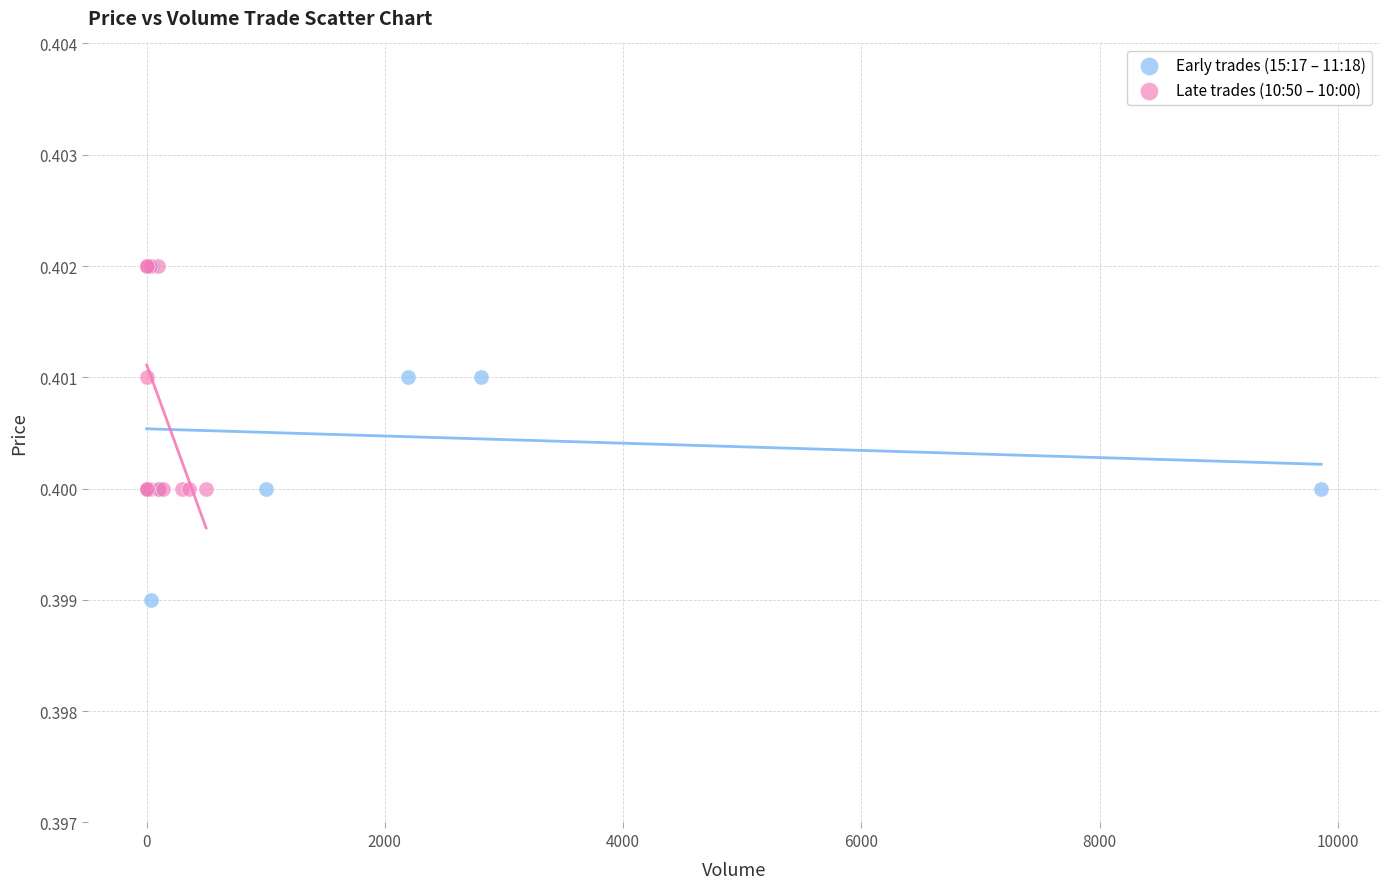

Which series has the largest Y range (max minus min)?

Early trades (15:17 – 11:18)